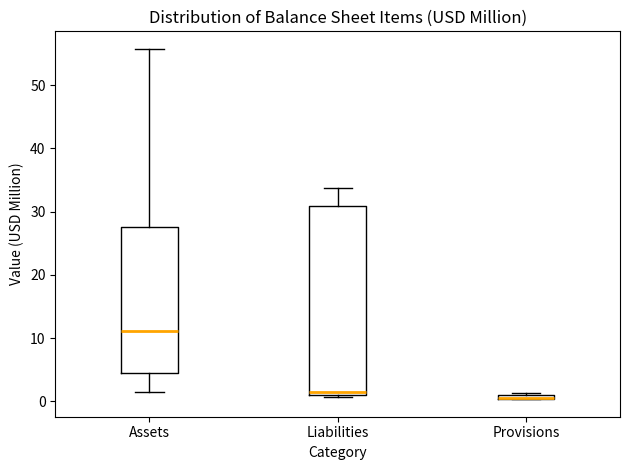

Which box is the tallest, from its lower edge to its upper edge?

Liabilities